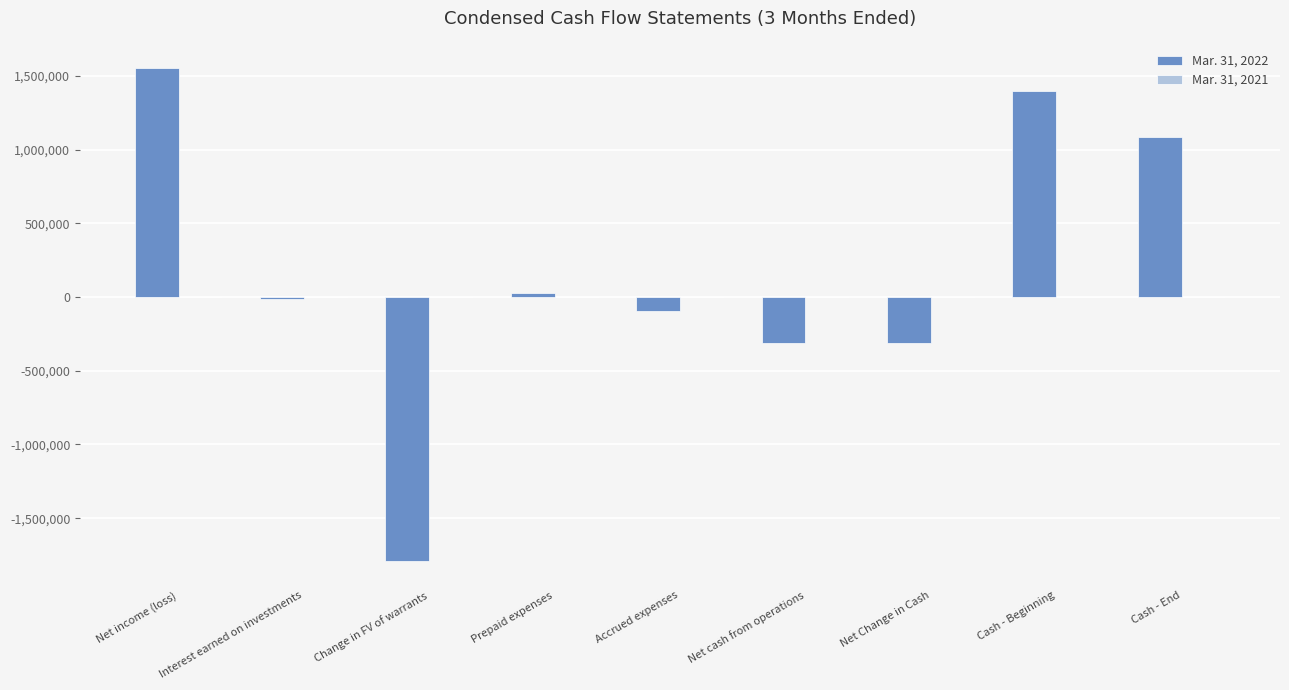

True or false: Mar. 31, 2022 has a value of 1397524 at Cash - Beginning.

True